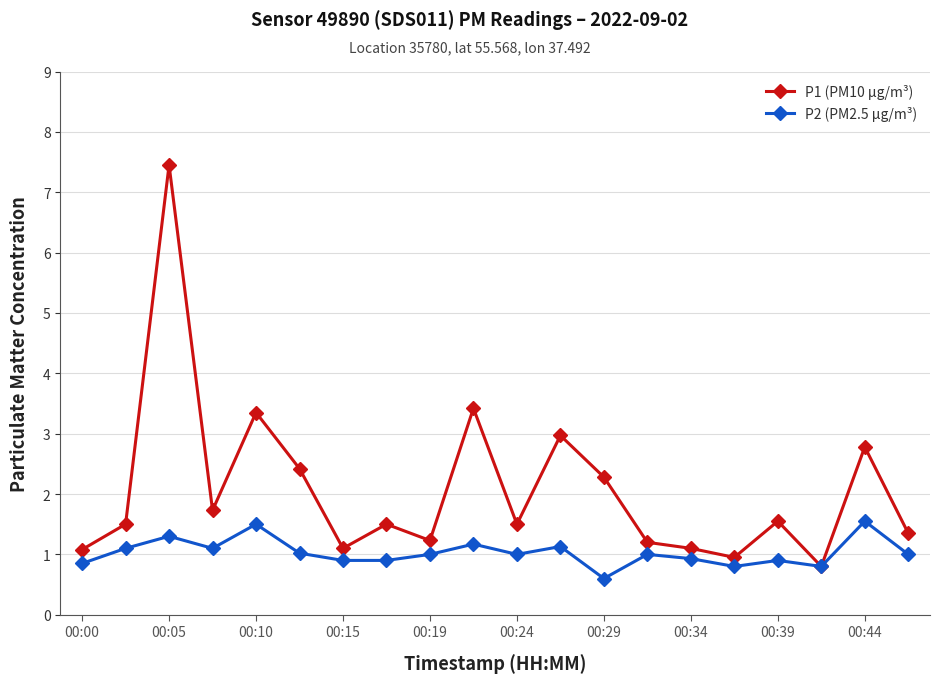

What is the difference between the second highest and second lowest values in the P1 (PM10 µg/m³) series?

2.5